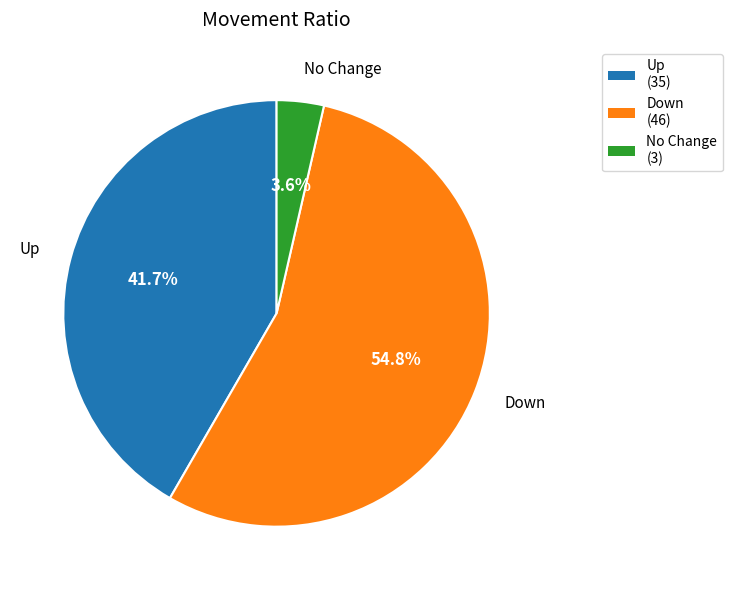

What is the total percentage of Down (46) and Up (35)?

96.4%